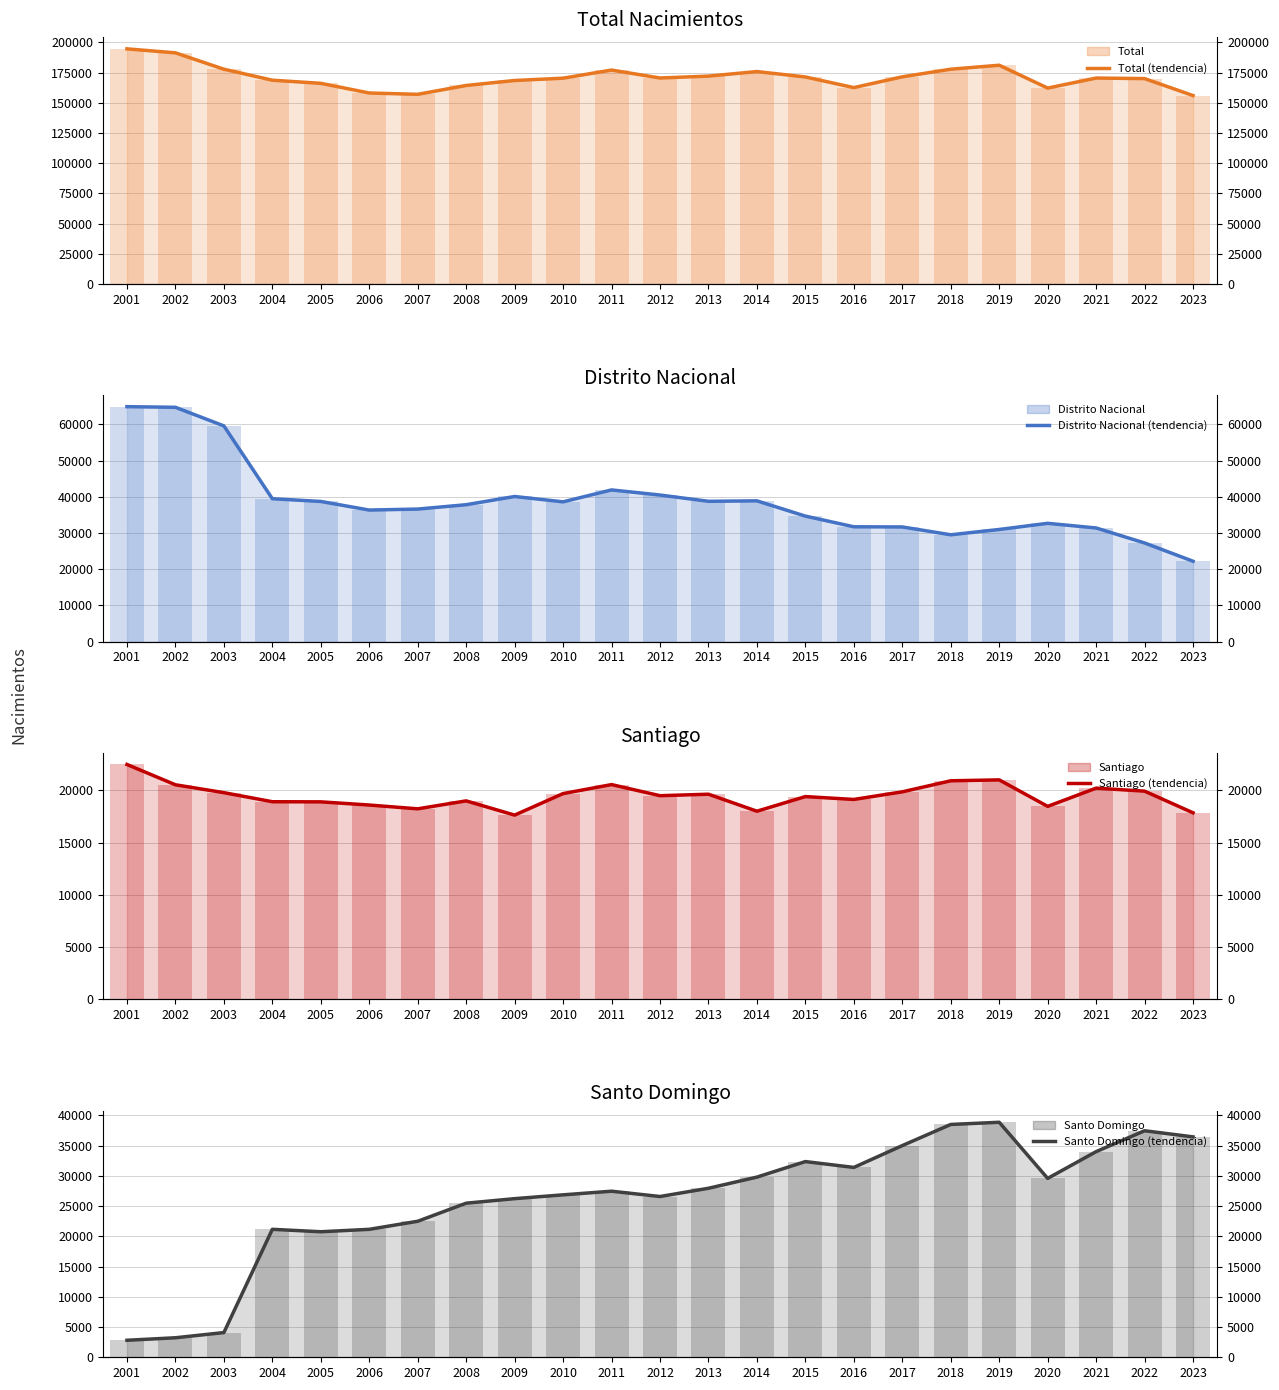

At which category is the sum across all series the highest?

2001